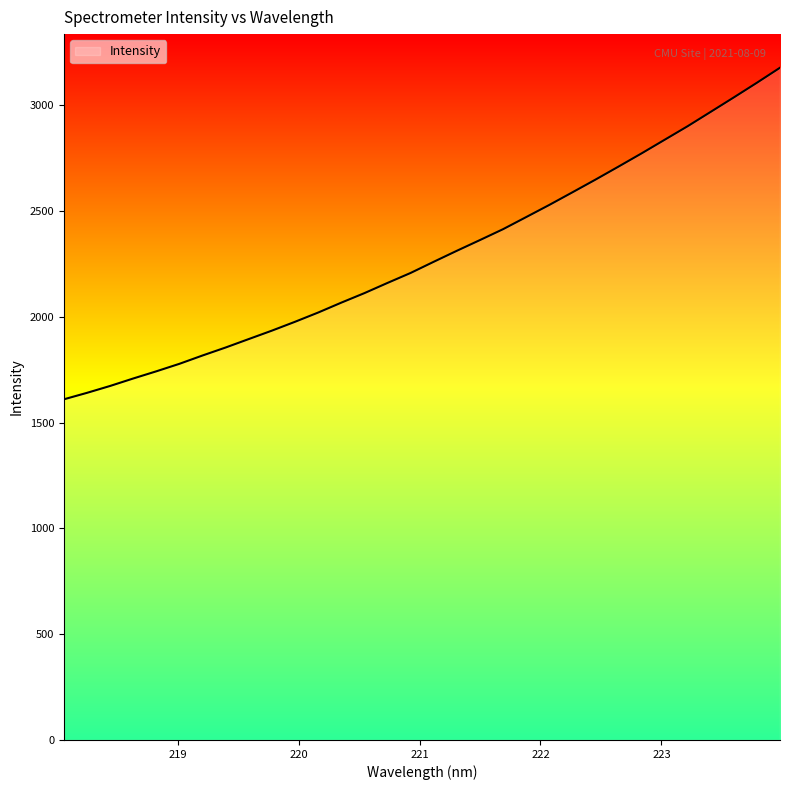

What is the greatest value displayed?

3178.0